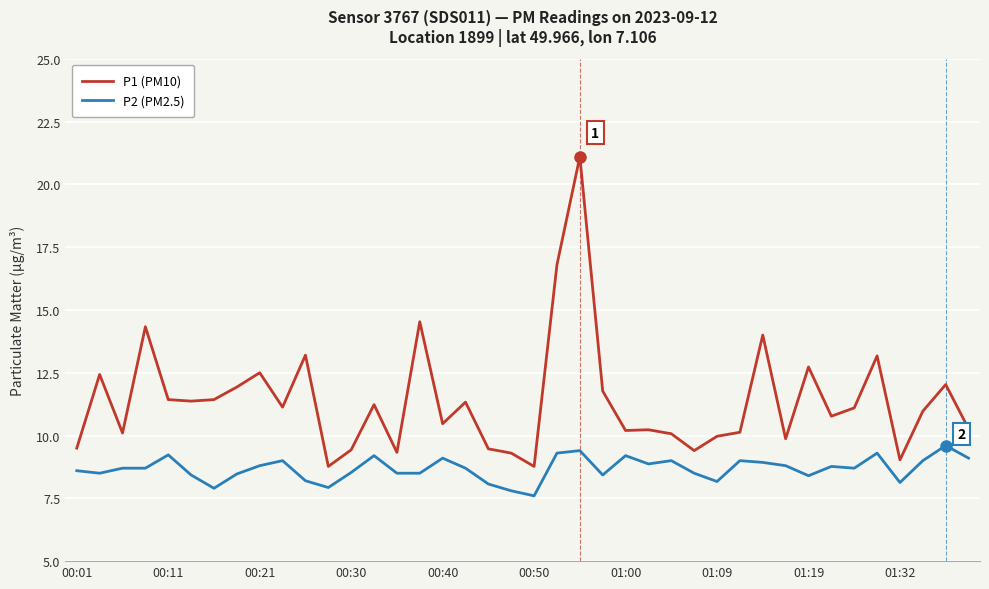

List the series in order of their peak value, highest first.

P1 (PM10), P2 (PM2.5)